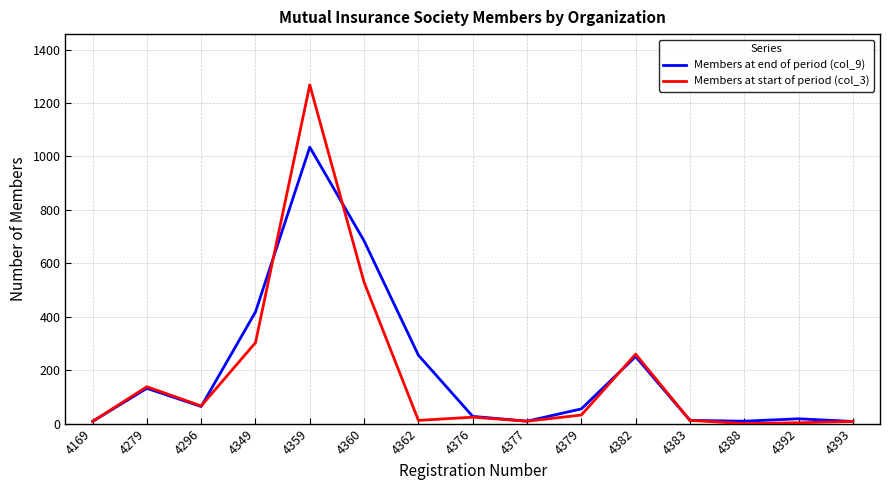

Does the chart have visible grid lines?

Yes